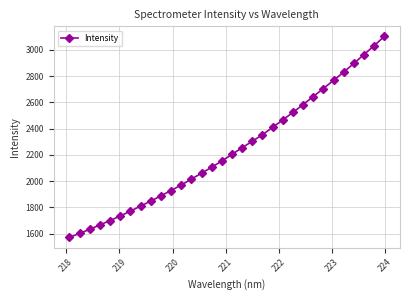

What is the value of the 9th point from the left?

1846.8